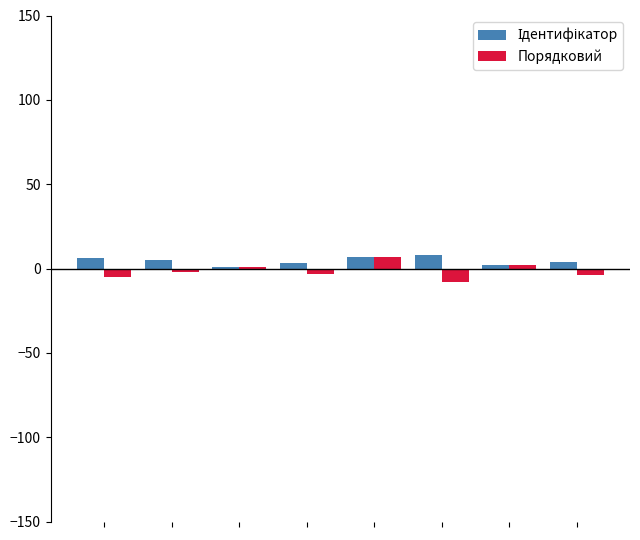

What is the greatest value displayed?

8